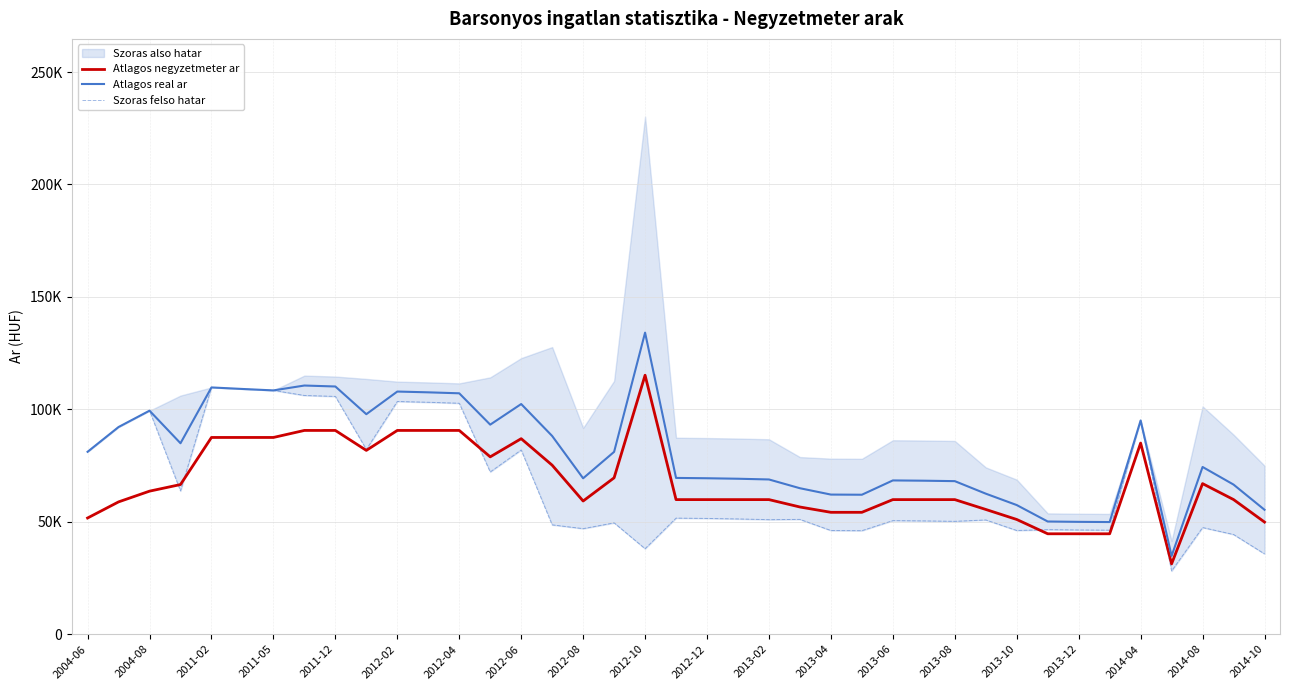

Reading left to right, extract all data points from this chart.

Atlagos negyzetmeter ar: 51681	58845	63621	66560	87500	87500	87500	90625	90625	81750	90625	90625	90625	78875	86958	75173	59234	69548	115175	59861	59861	59861	59861	56574	54210	54210	59861	59861	59861	55486	51025	44663	44663	44663	85000	31281	66966	59883	49875
Atlagos real ar: 81124	92141	99408	84927	109747	109067	108426	110594	110169	97848	107916	107569	107137	93197	102365	88163	69341	81094	134118	69505	69360	69143	68819	64922	62097	62032	68393	68269	68076	62507	57437	50123	49971	49882	95053	34805	74379	66545	55340
Szoras felso hatar: 81124	92141	99408	63726	109747	109067	108426	106175	105750	82162	103497	103150	102718	72161	81938	48634	46944	49520	38018	51631	51486	51269	50945	51060	46112	46047	50519	50395	50202	50820	46125	46505	46353	46264	95053	28132	47441	44342	35718